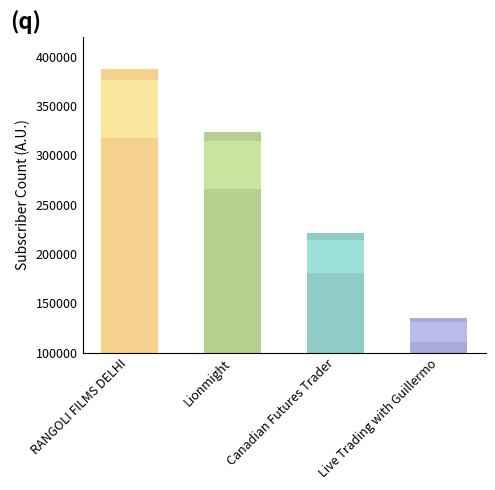

At which category does the chart reach its peak across all series?

RANGOLI FILMS DELHI